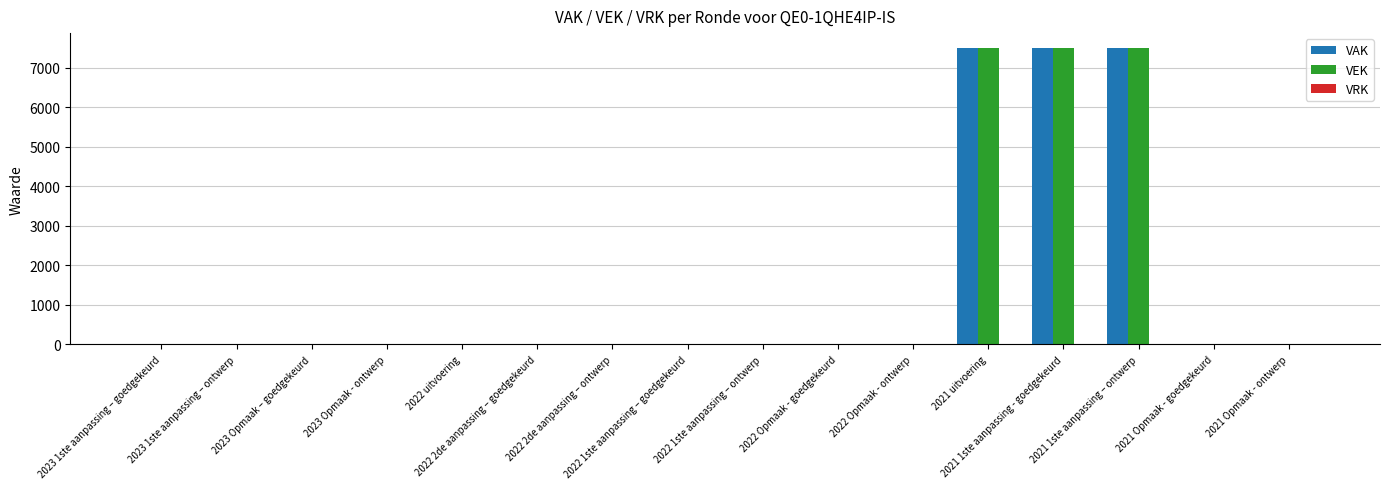

What is the maximum value shown in the chart?

7500